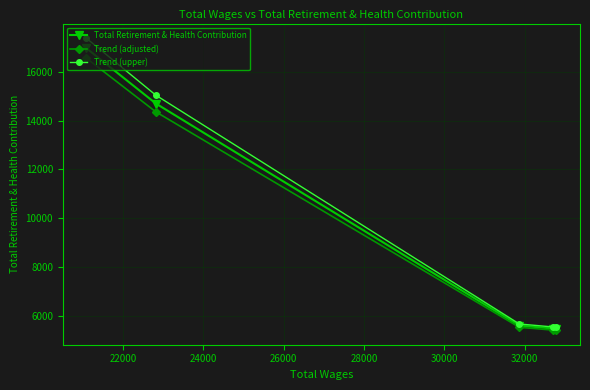

What is the highest value of the Trend (upper) series?

17374.0